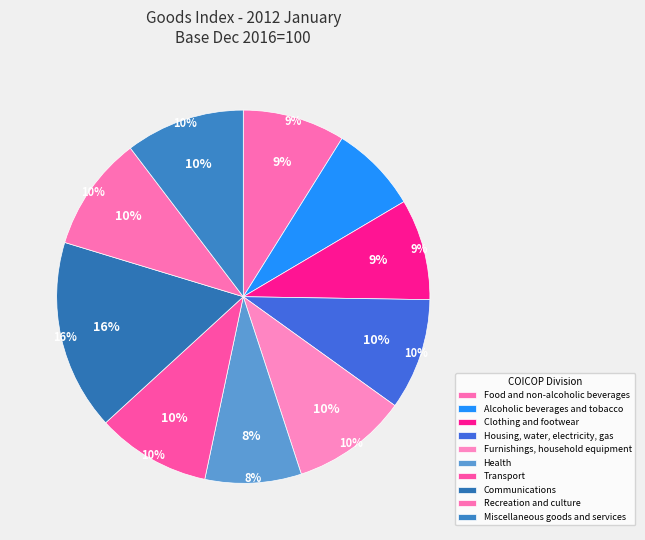

The Miscellaneous goods and services slice represents 1% of the pie. True or false?

False